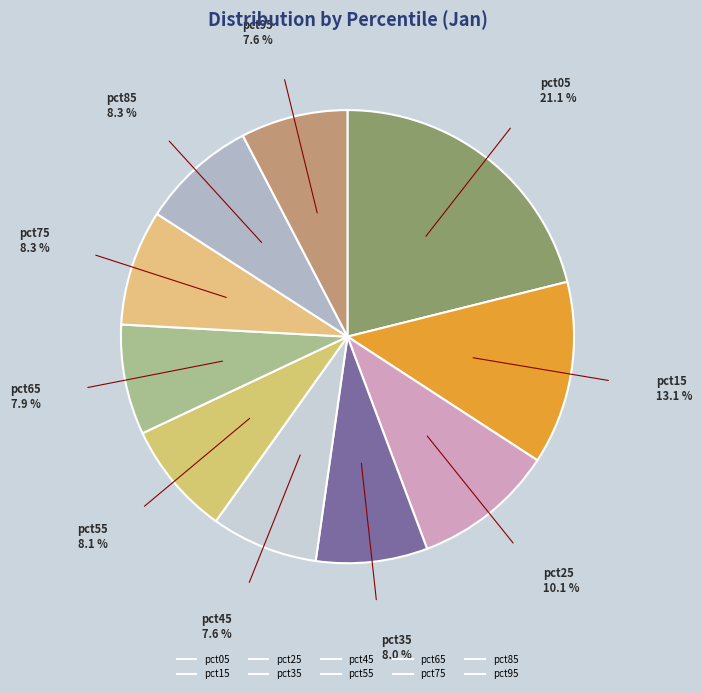

Does pct95 represent more than half of the total?

No